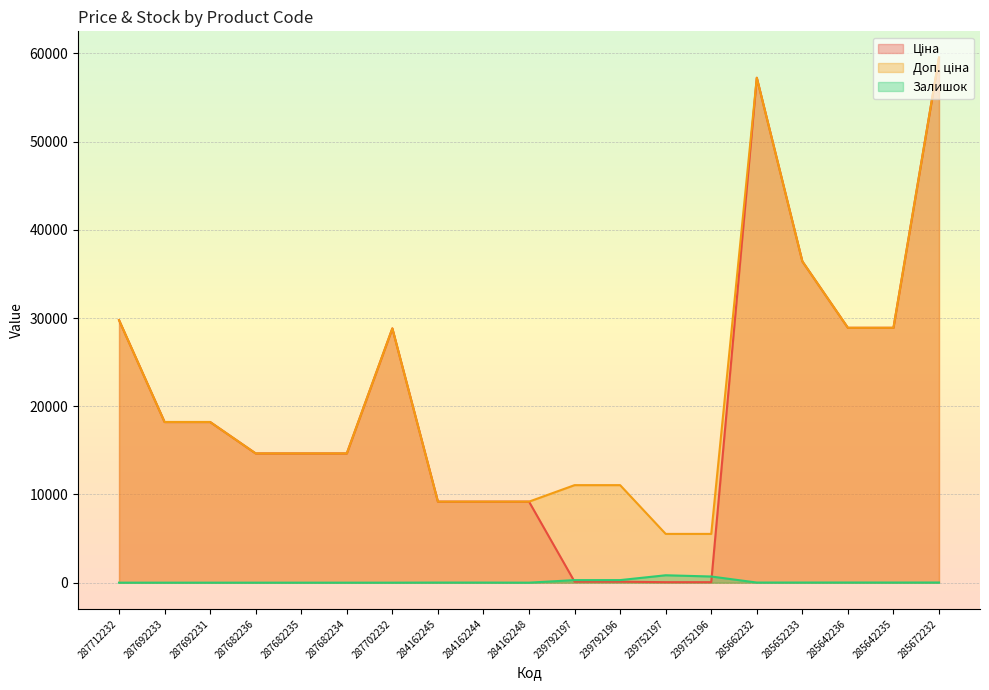

True or false: Доп. ціна and Залишок cross at least once.

False